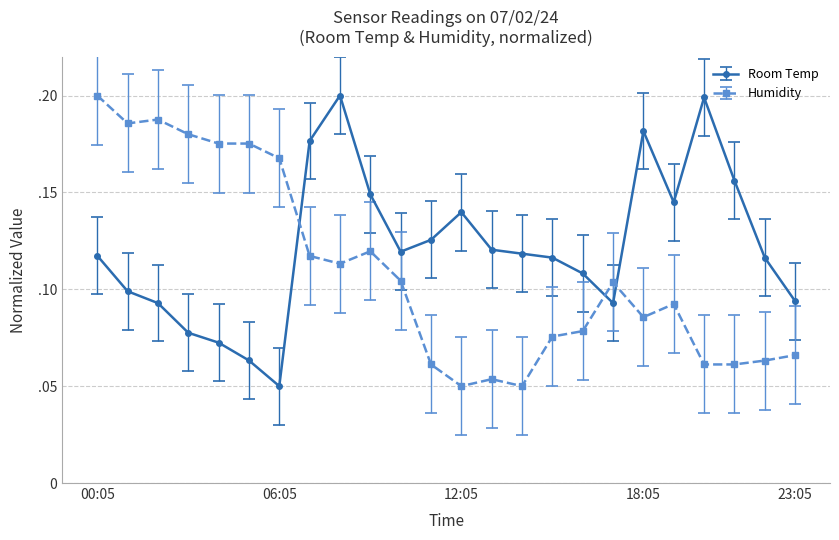

What is the maximum value shown in the chart?

0.2